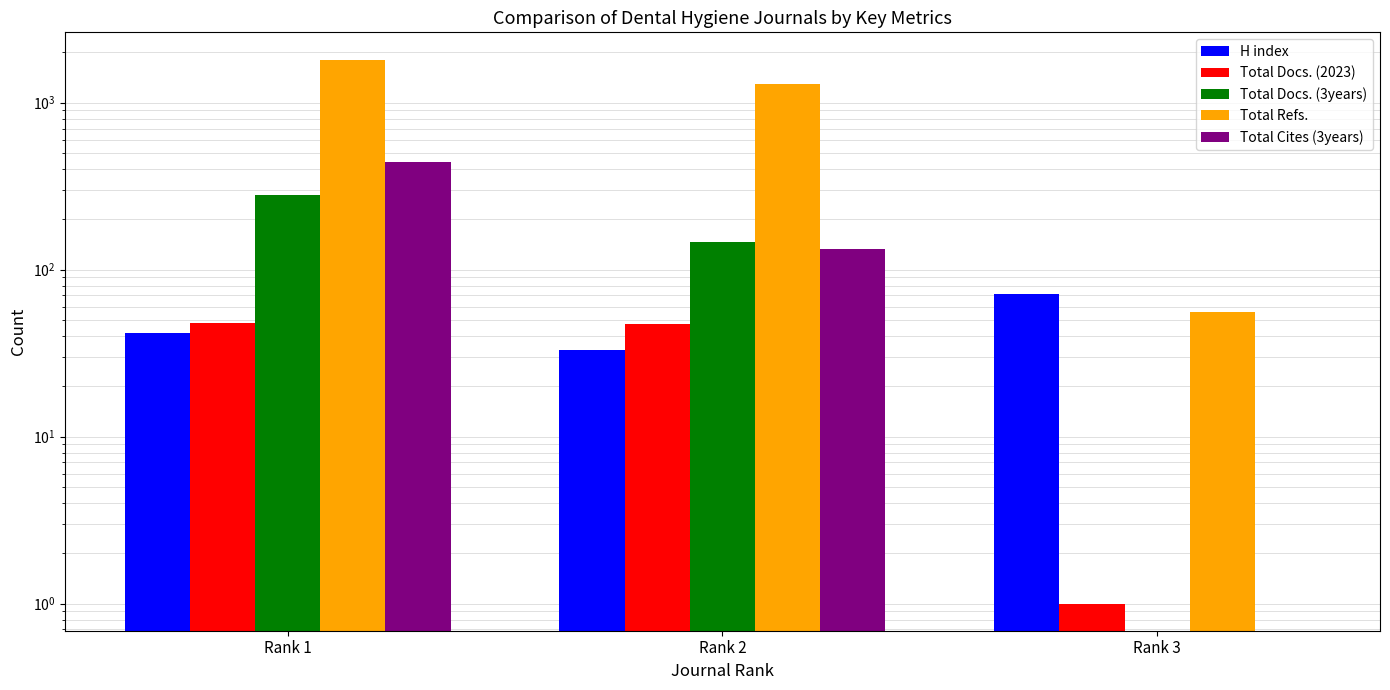

Is it true that Total Docs. (2023) equals 65 at Rank 2?

False